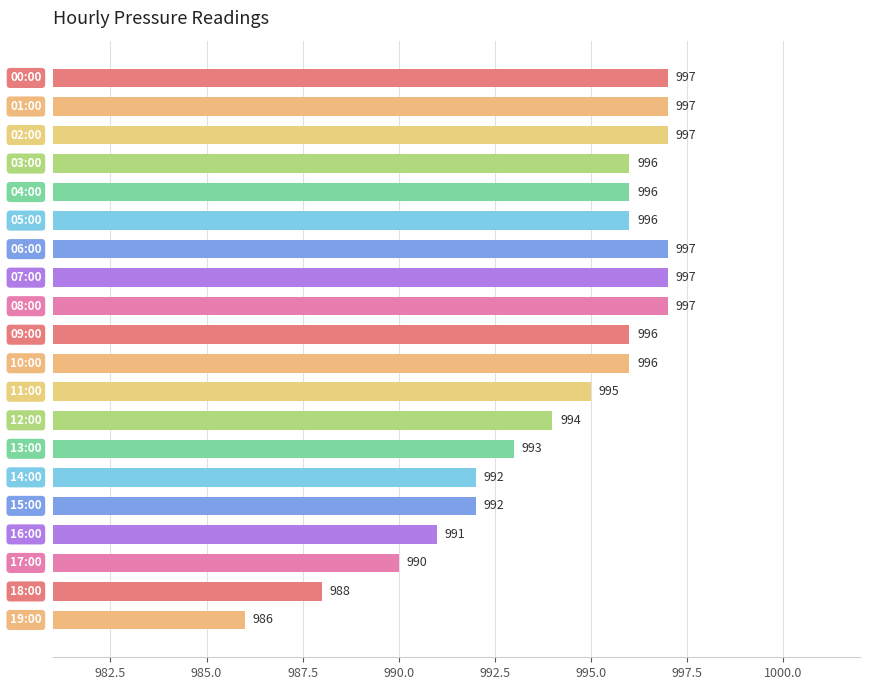

Does the chart contain any negative values?

No